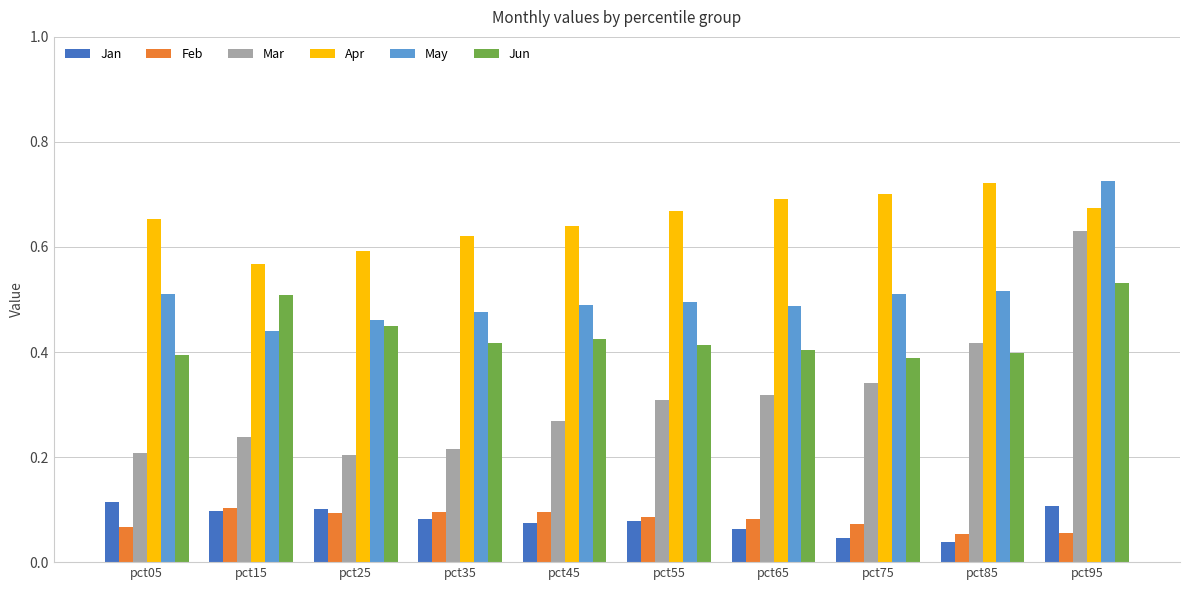

Which series has the widest spread of values?

Mar